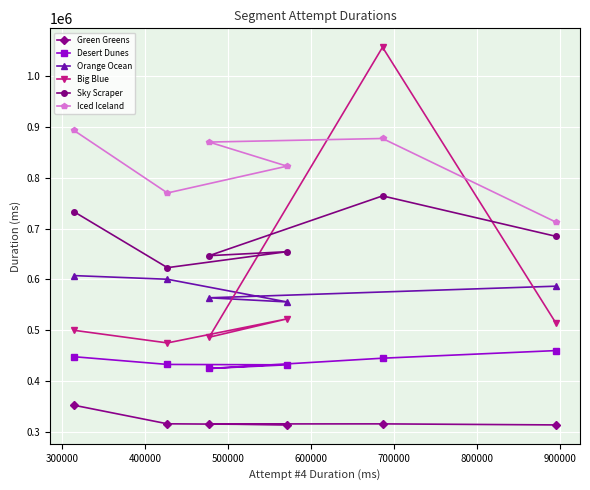

What is the value of the Sky Scraper point at the 3rd from the left?

646635